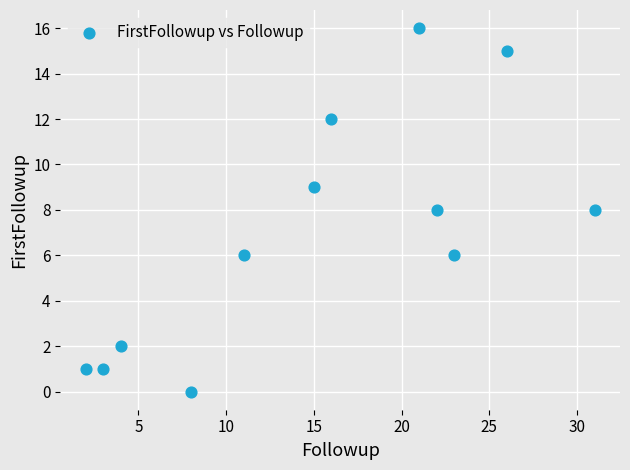

What is the average Y value?

7